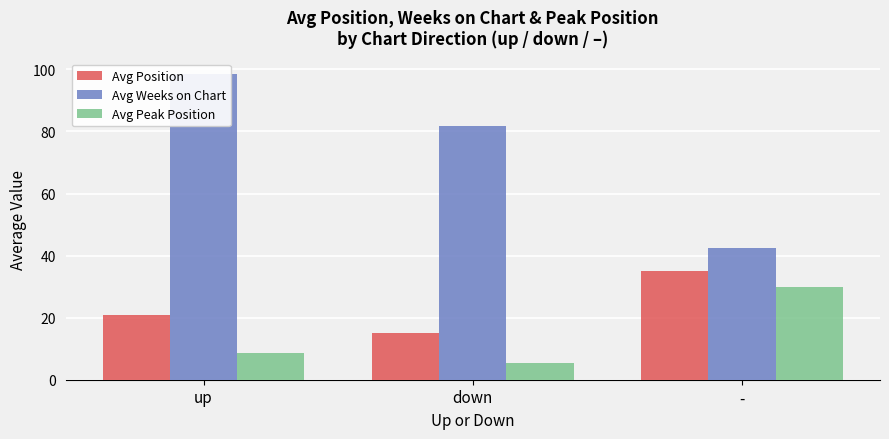

What is the average value of the Avg Position series?

23.6